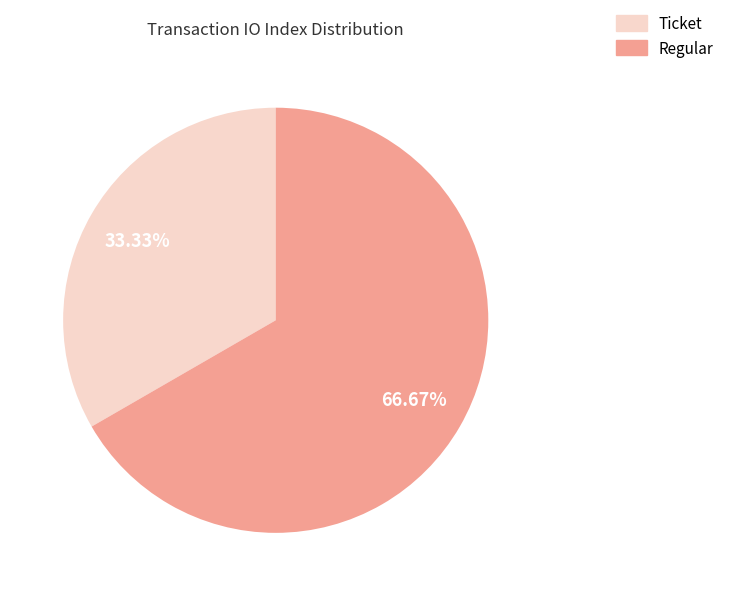

What is the smallest slice in the pie chart?

Ticket